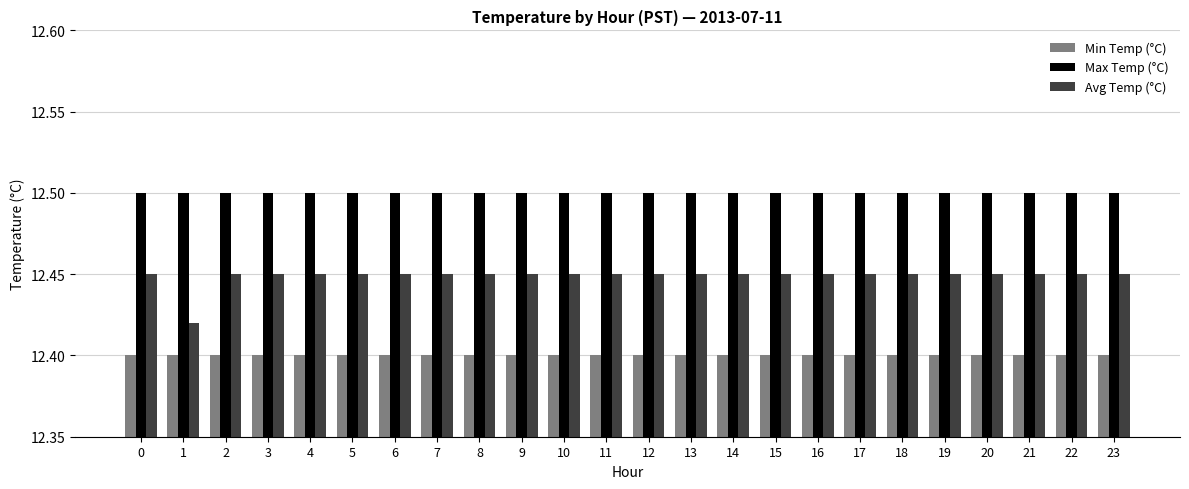

What is the total value across all series at 0?

37.4